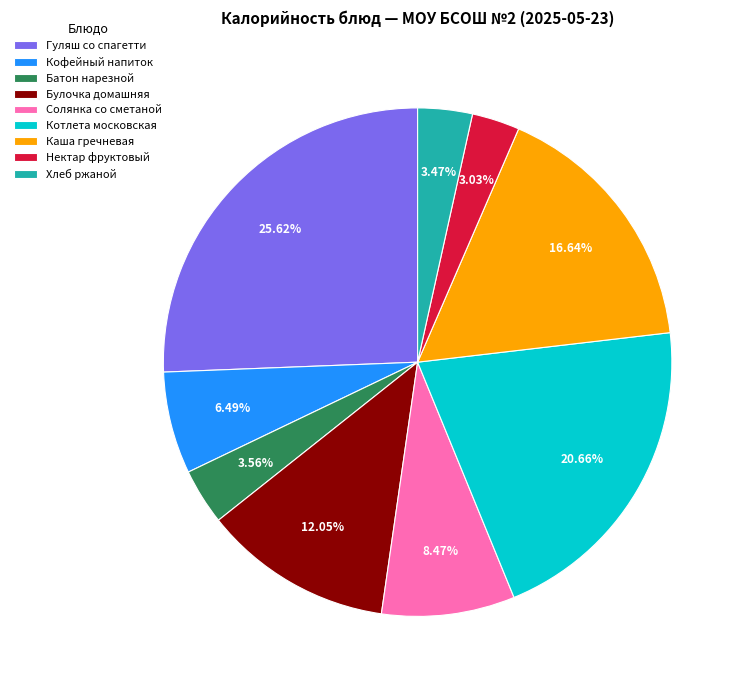

Do Каша гречневая and Хлеб ржаной together represent more than half of the pie?

No